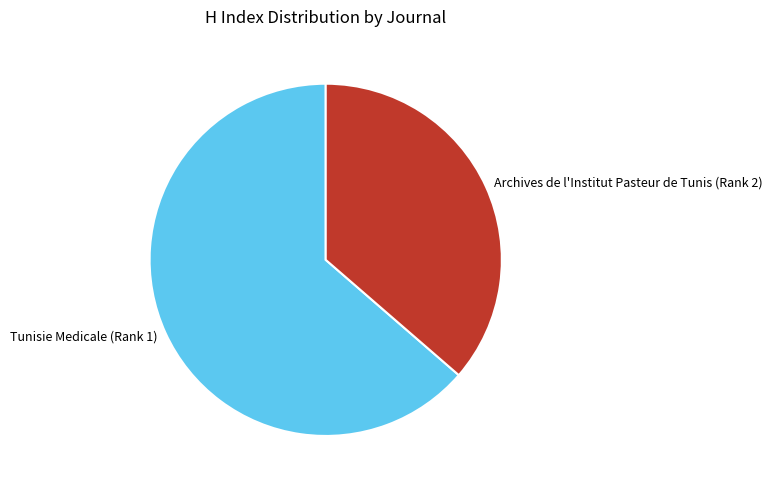

What is the smallest slice in the pie chart?

Archives de l'Institut Pasteur de Tunis (Rank 2)